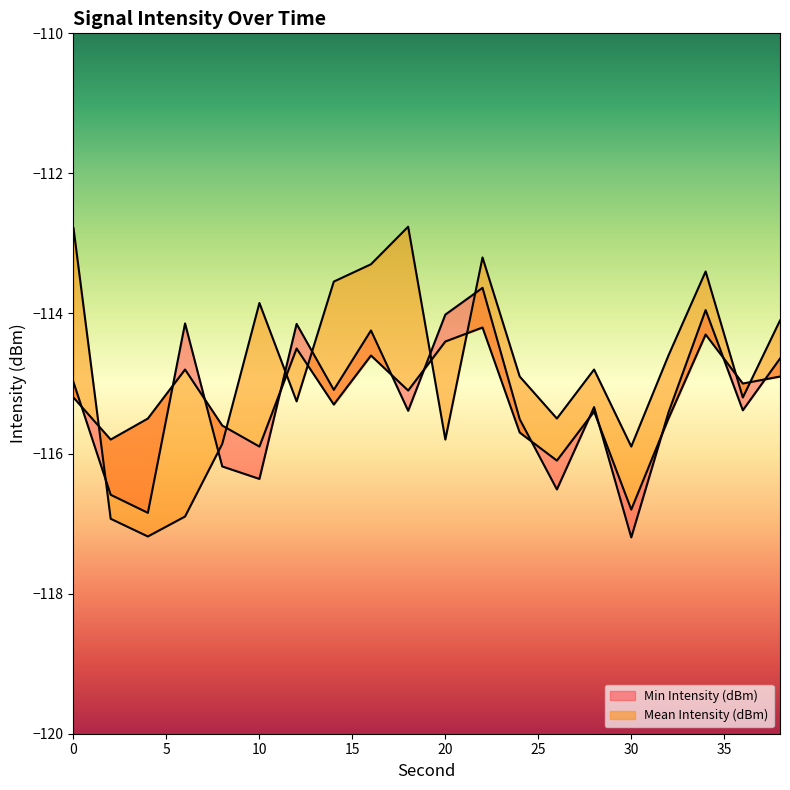

The Max Intensity (dBm) series shows -40.0 at 32. True or false?

False